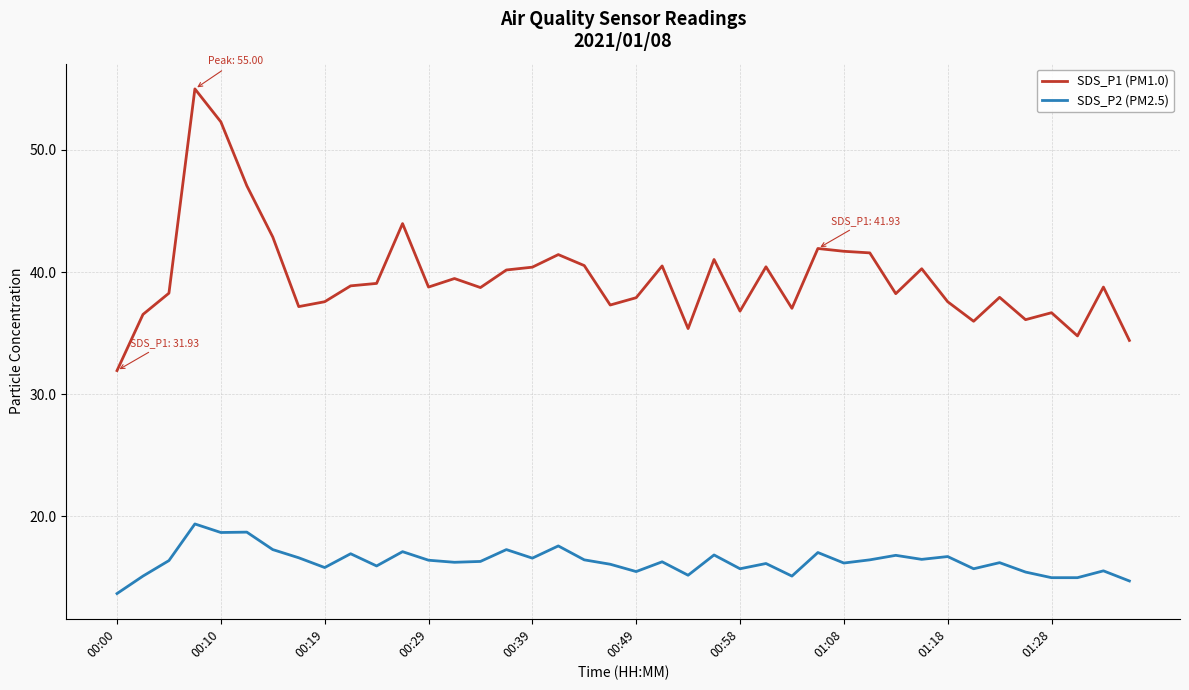

Rank the series by their average value, from highest to lowest.

SDS_P1 (PM1.0), SDS_P2 (PM2.5)